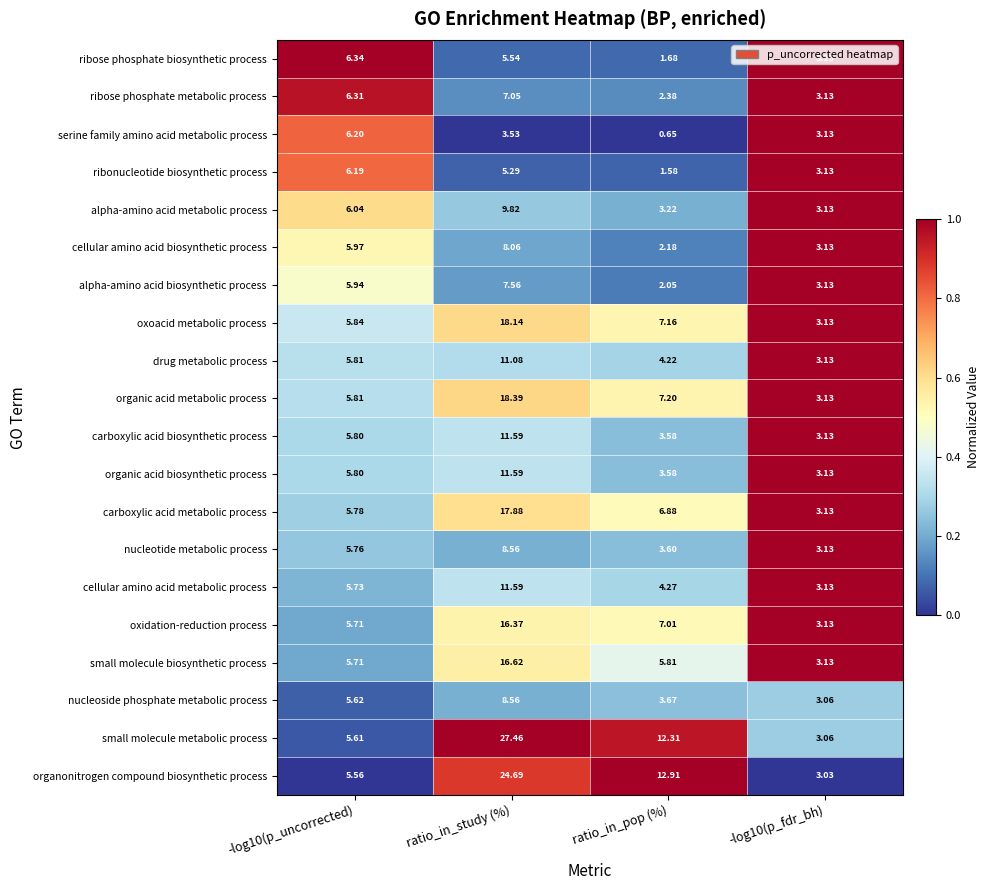

What is the spread (max minus min) of values at -log10(p_fdr_bh)?

0.1